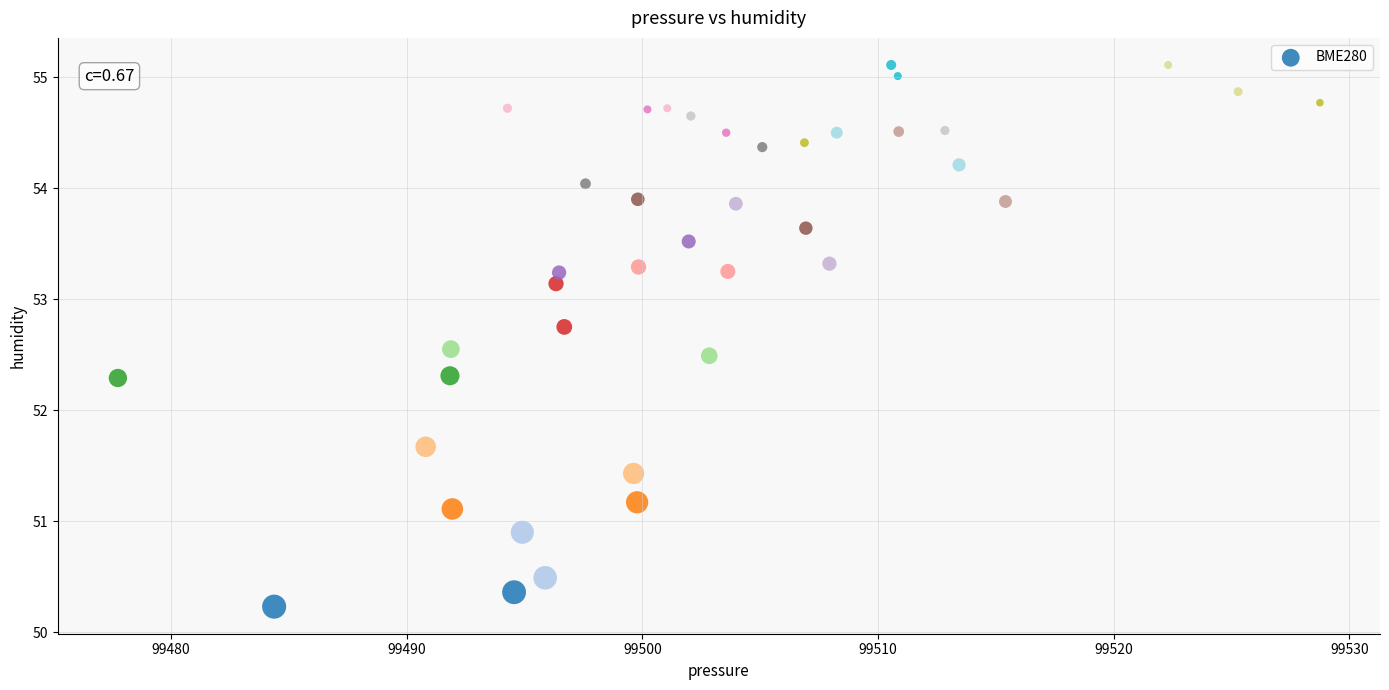

What is the range of Y values (max minus min)?

4.9